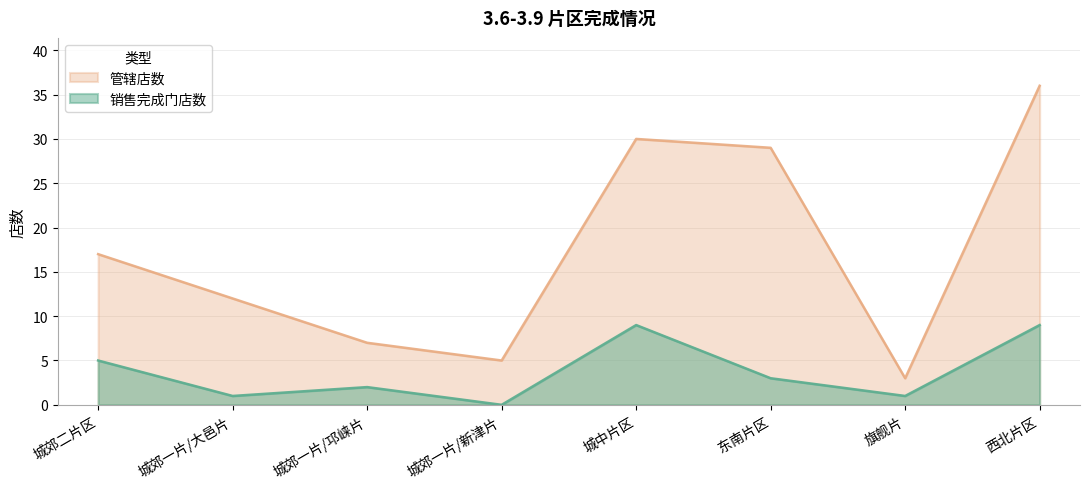

How many interior local valleys does the 管辖店数 series have?

2